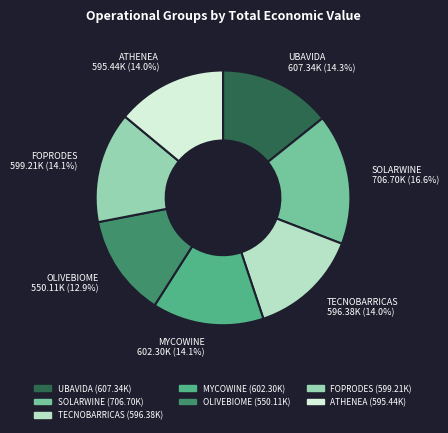

The FOPRODES slice represents 14% of the pie. True or false?

True